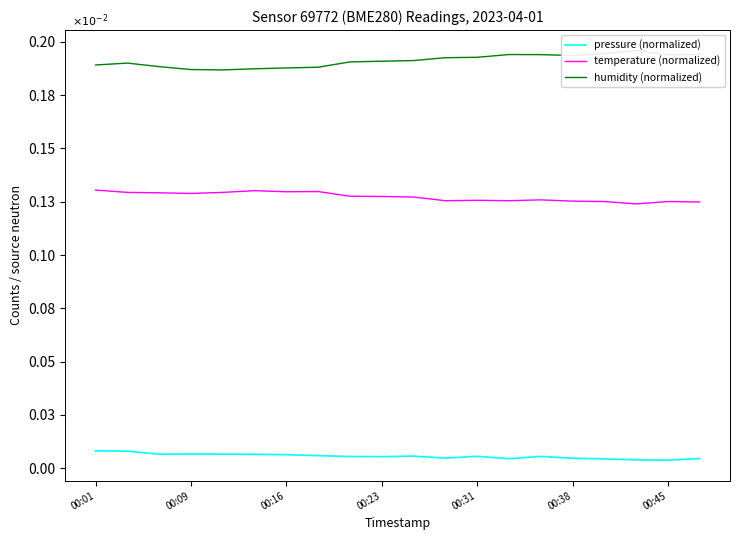

What are all the series names shown in the legend?

pressure (normalized), temperature (normalized), humidity (normalized)